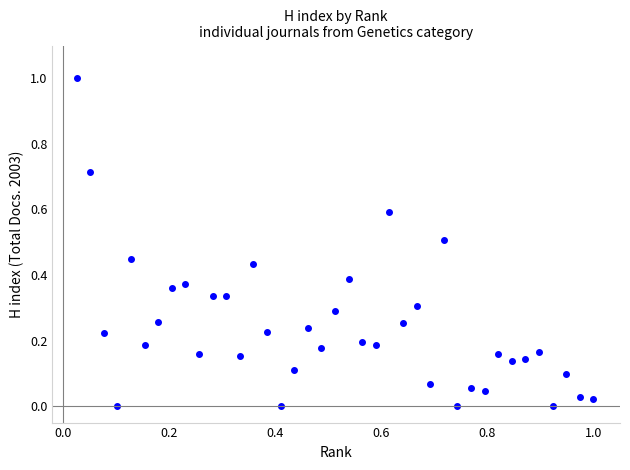

What is the range of X values (max minus min)?

1.0